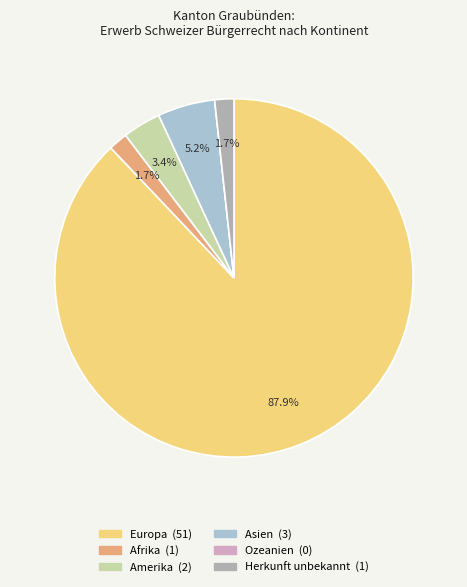

Is the sum of Afrika and Herkunft unbekannt greater than half?

No